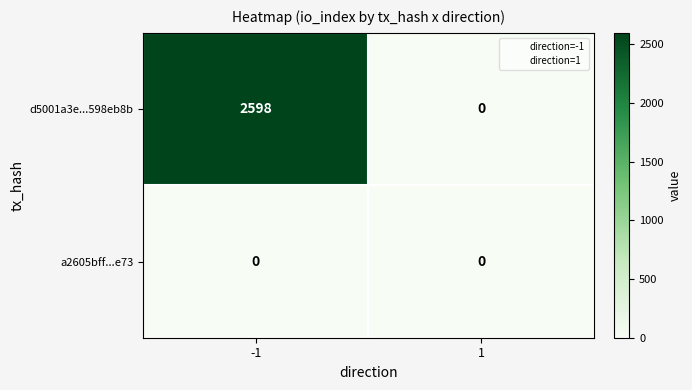

Which series has the largest total across all categories?

d5001a3e...598eb8b